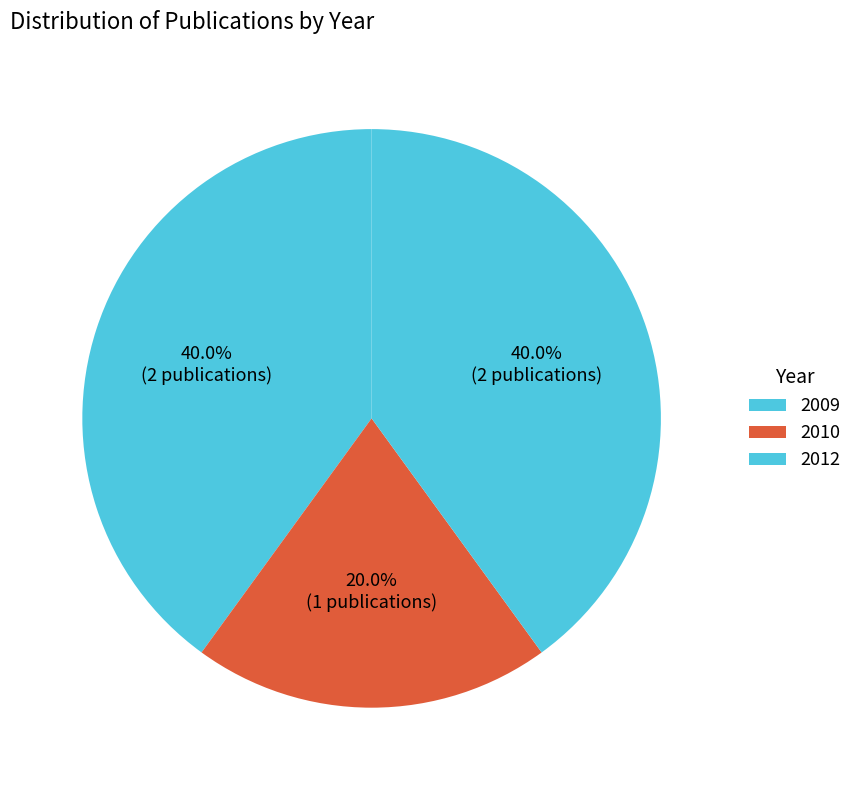

Is it true that 2012 is 27% of the pie?

False